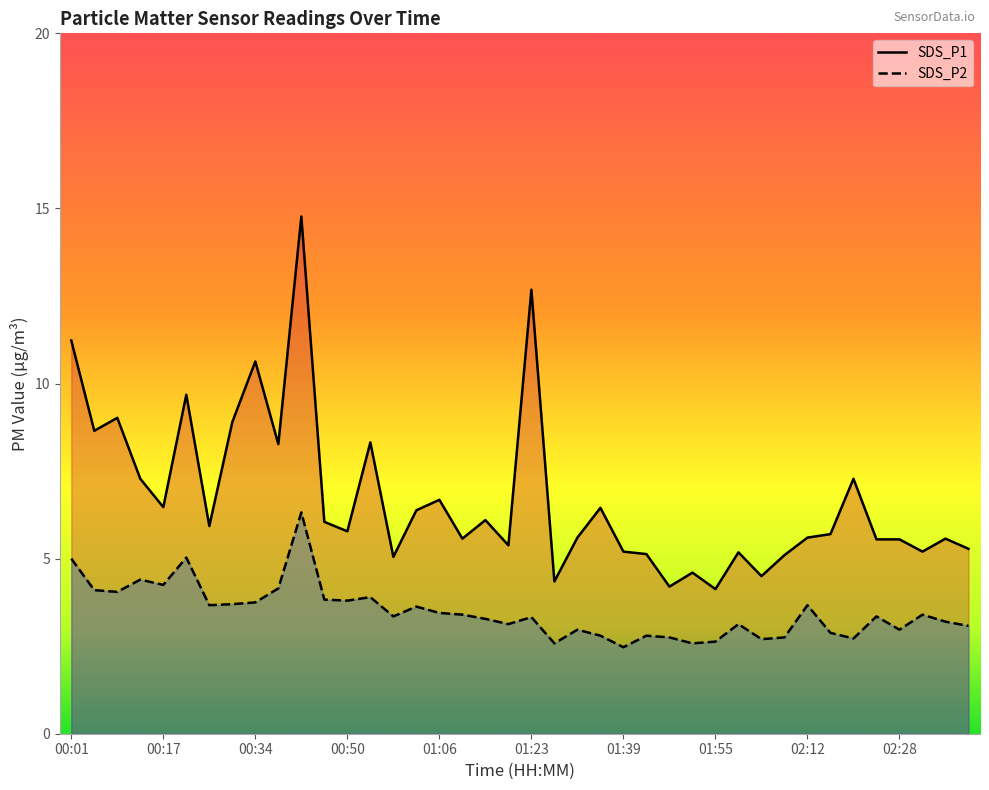

Where is the first local maximum for SDS_P1?

00:09